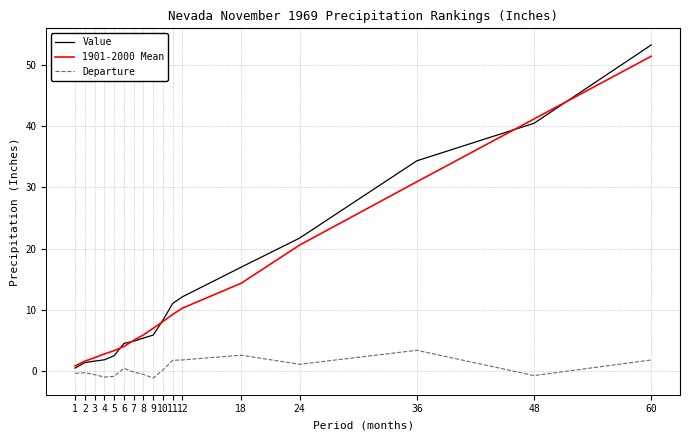

At which category is the sum across all series the highest?

60